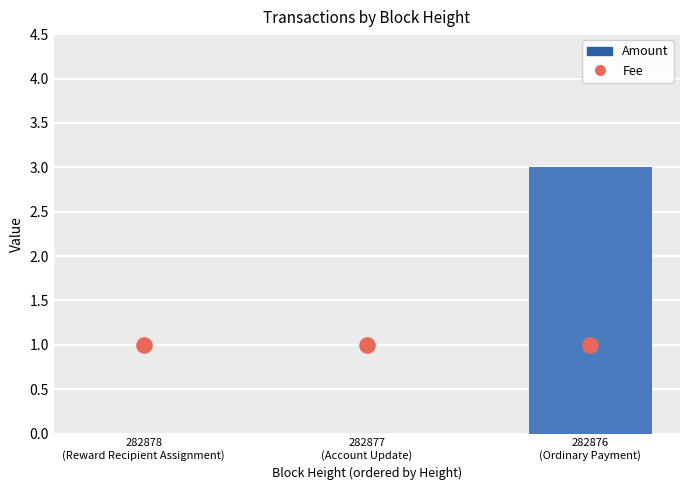

Which series contains the lowest Y value?

Amount